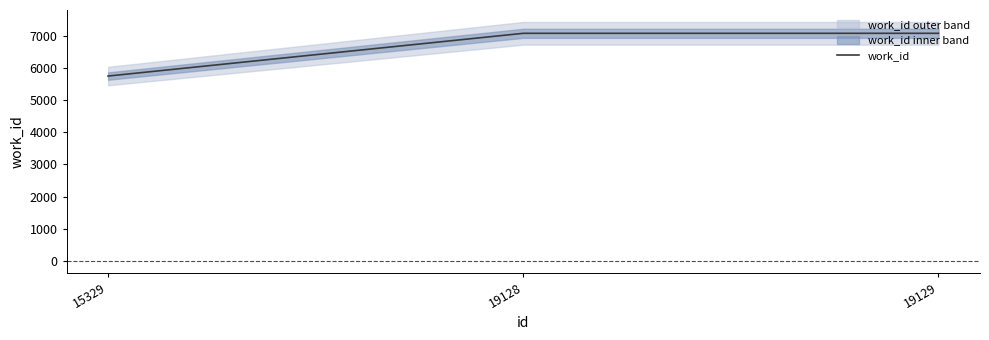

The value at 15329 is 1785. True or false?

False